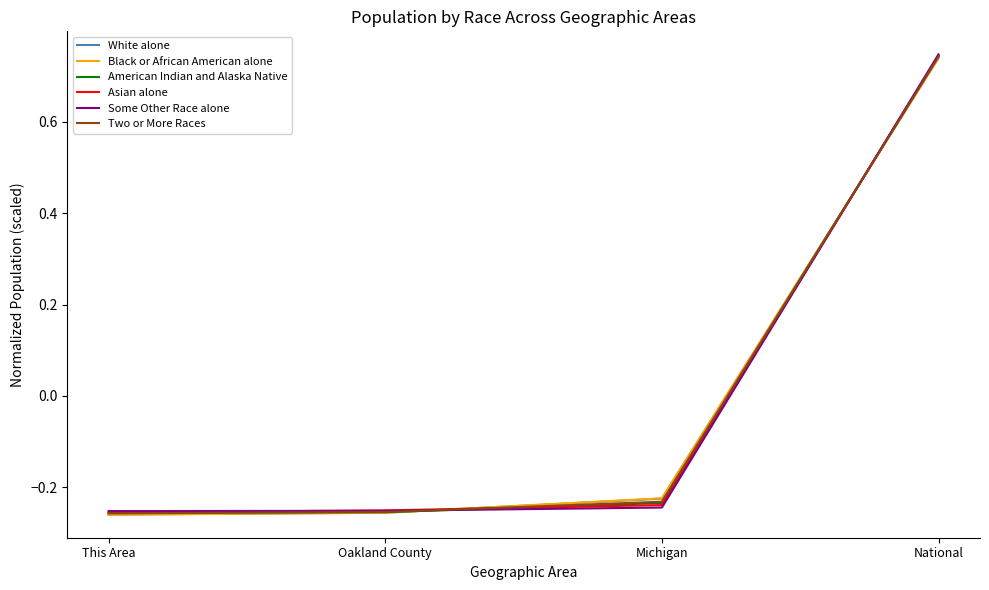

After their last crossing, which series has the higher values: Asian alone or Two or More Races?

Asian alone